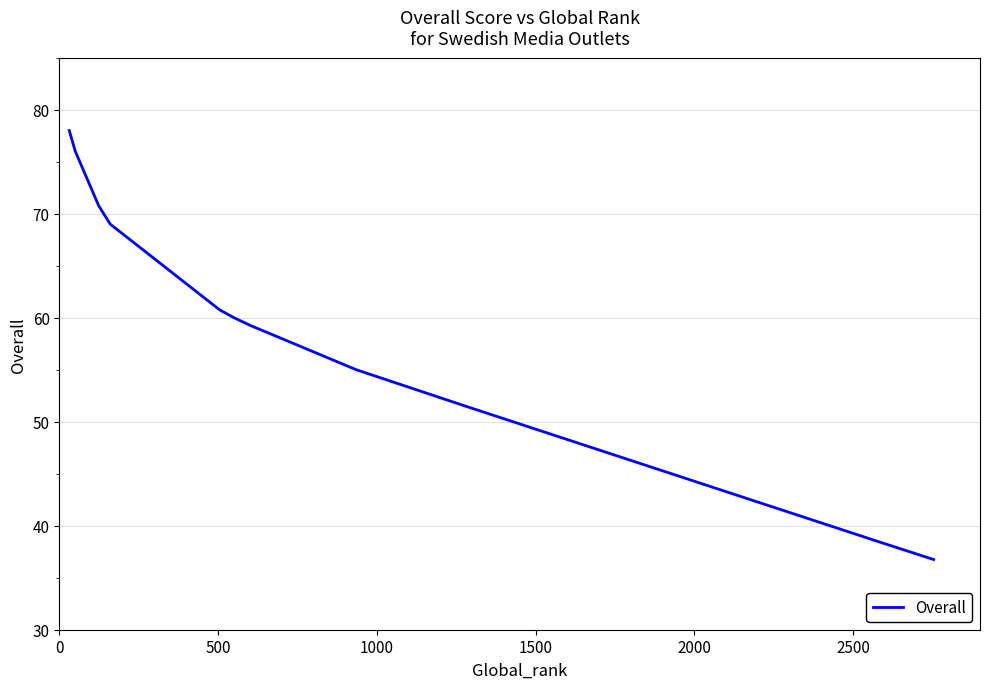

What is the smallest value displayed?

36.8